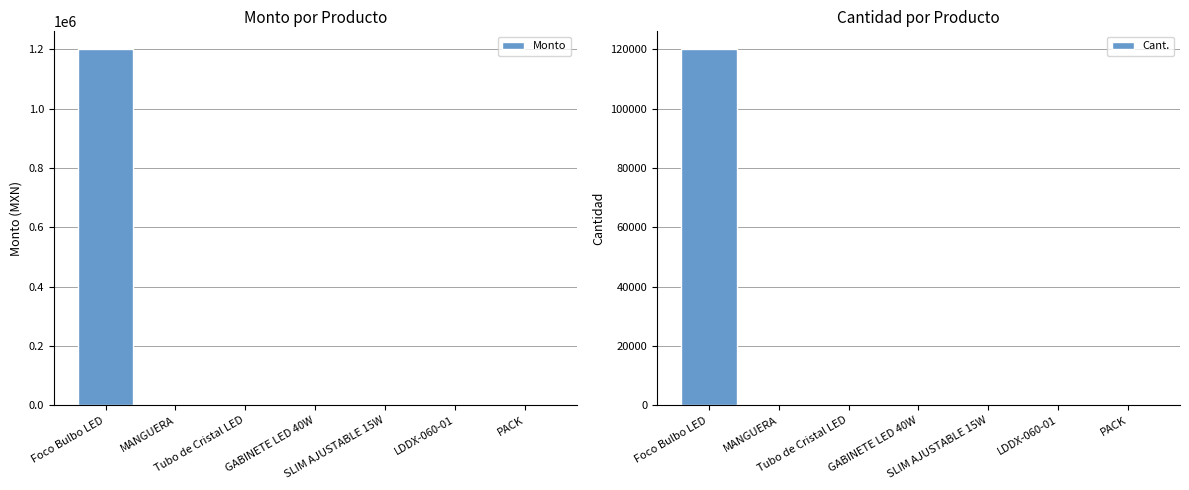

Rank the series at GABINETE LED 40W from lowest to highest value.

Cant., Monto